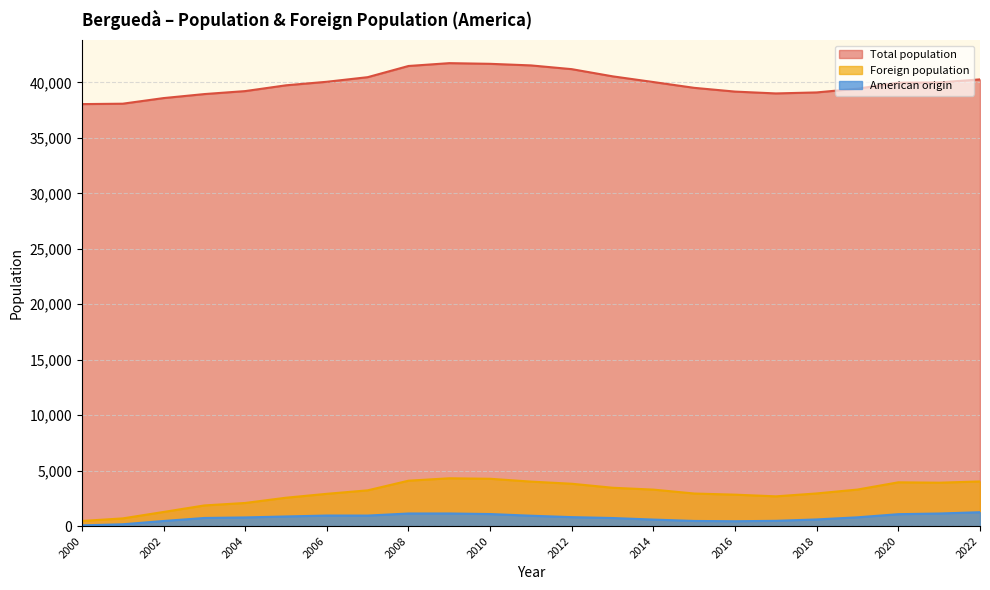

True or false: American origin has a value of 16 at 2000.

False